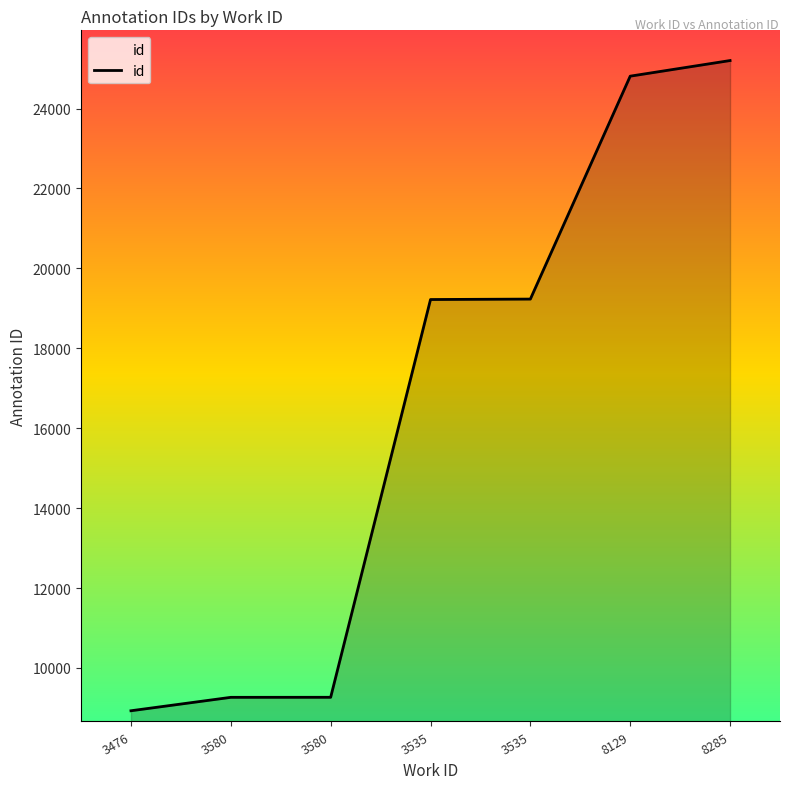

What is the label of the 3rd point from the right?

3535